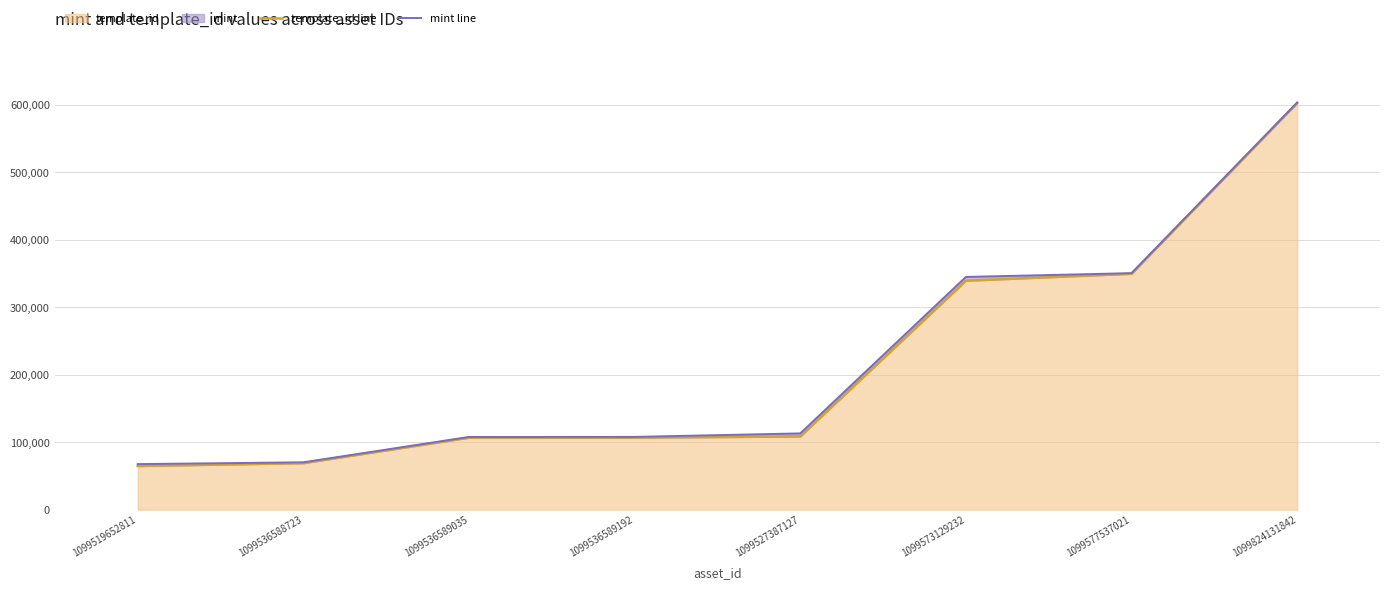

Reading left to right, what are all the values shown in this chart?

template_id line: 64660	68874	106640	106640	108484	339228	349521	602592
mint line: 67473	70147	107716	107796	112963	344813	350411	603289